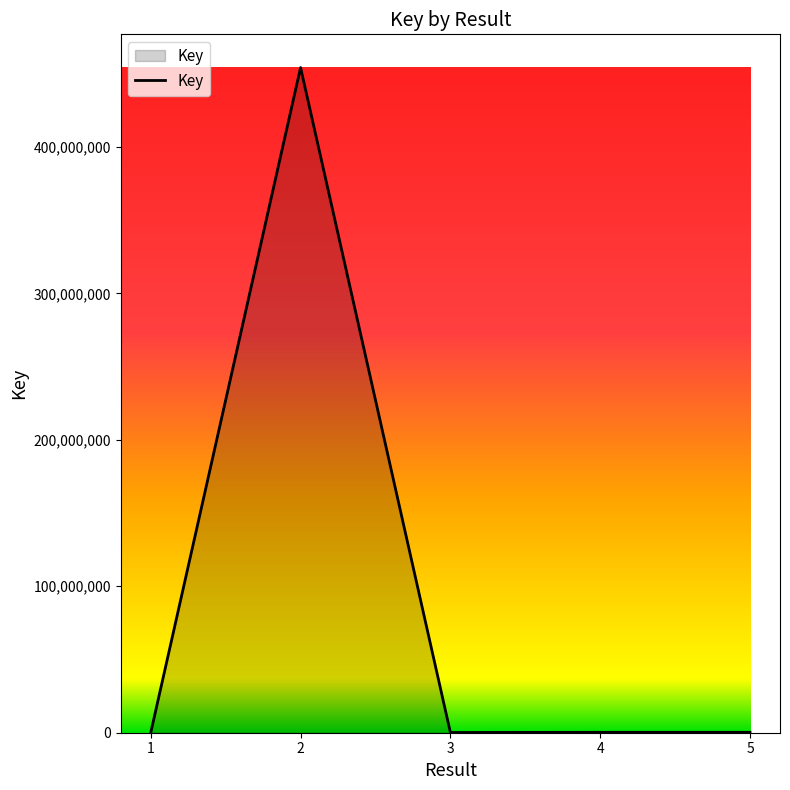

True or false: the data shows 277835 at 5.

True